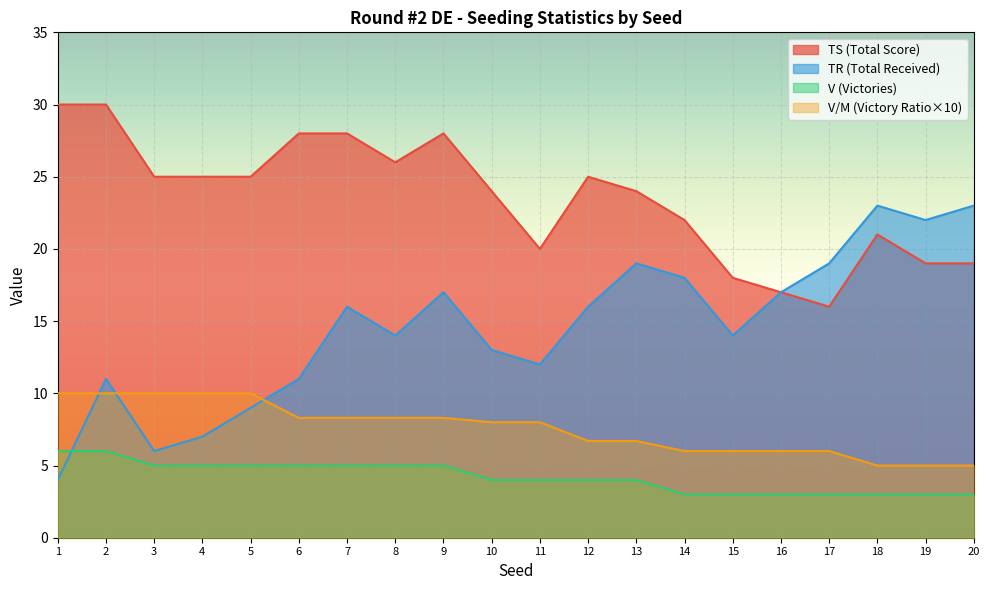

How many interior local valleys does the TR series have?

5